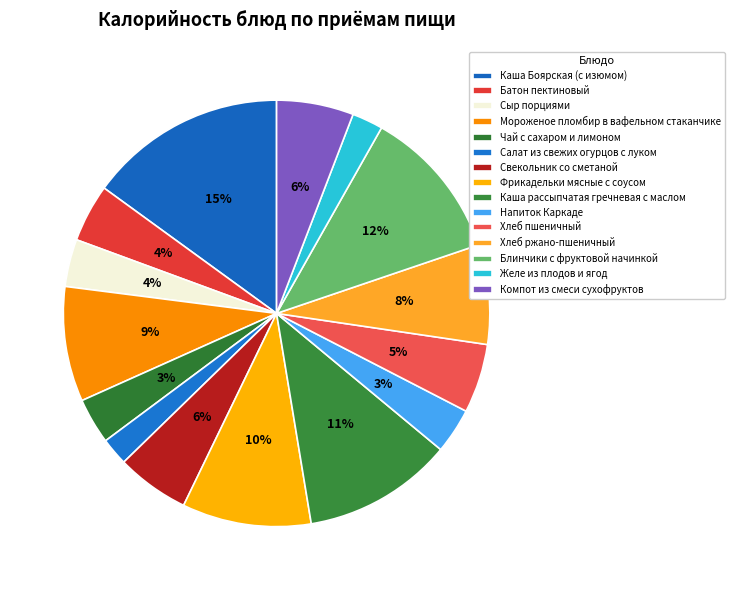

What is the smallest slice in the pie chart?

Салат из свежих огурцов с луком